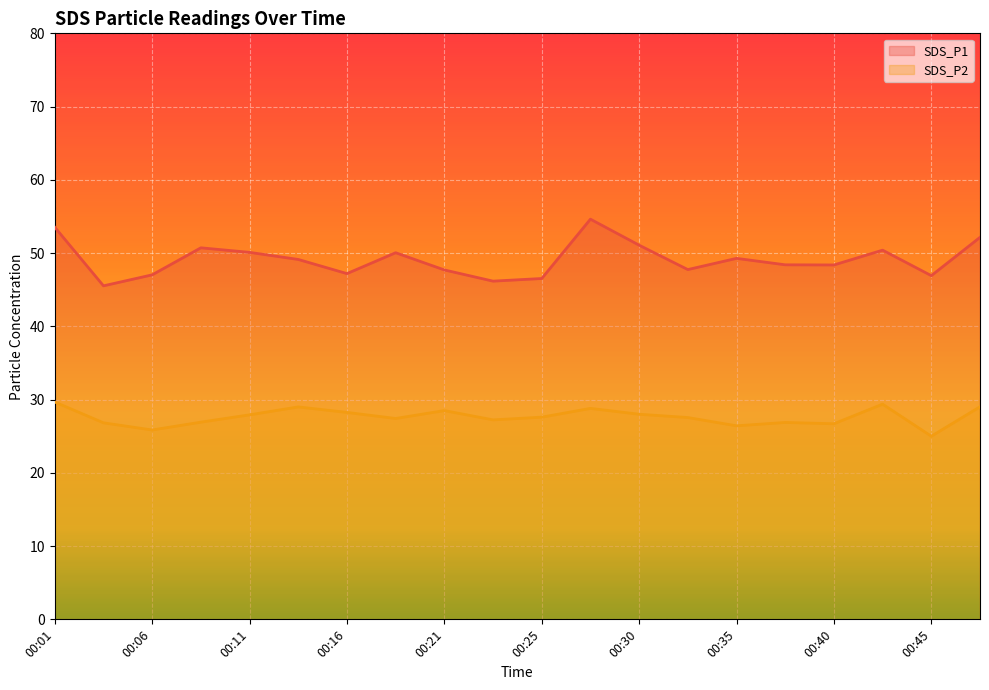

How many interior local peaks does the SDS_P2 series have?

5